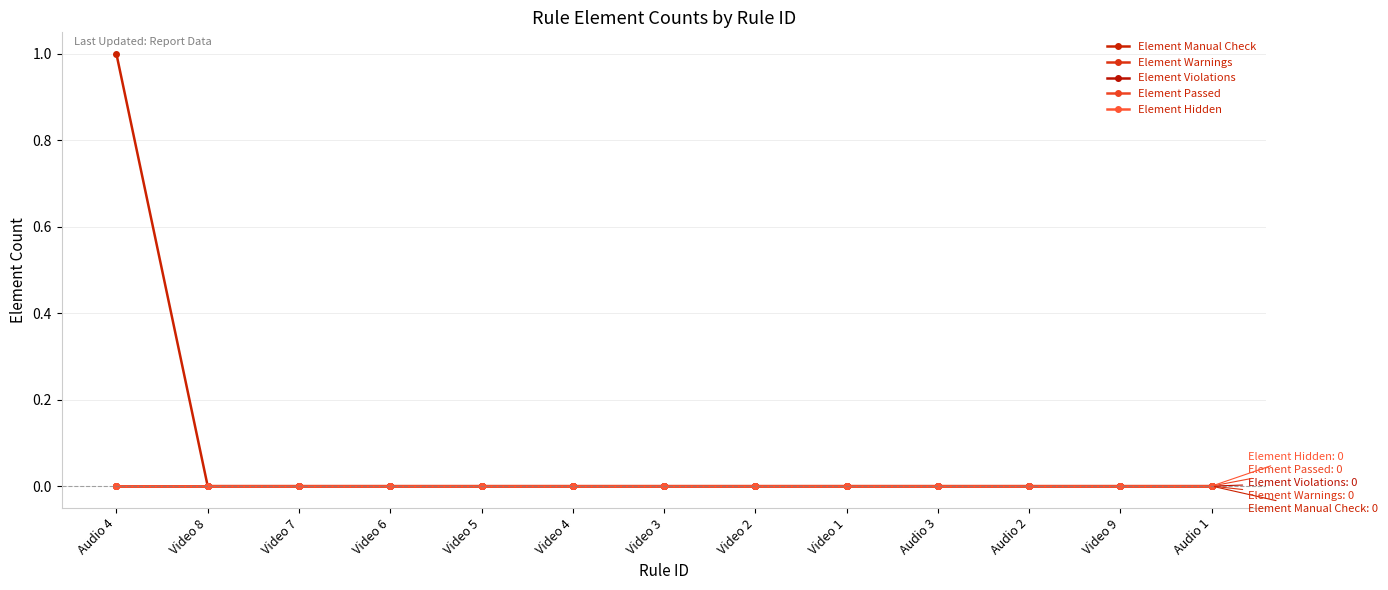

True or false: Element Hidden and Element Warnings intersect in this chart.

False